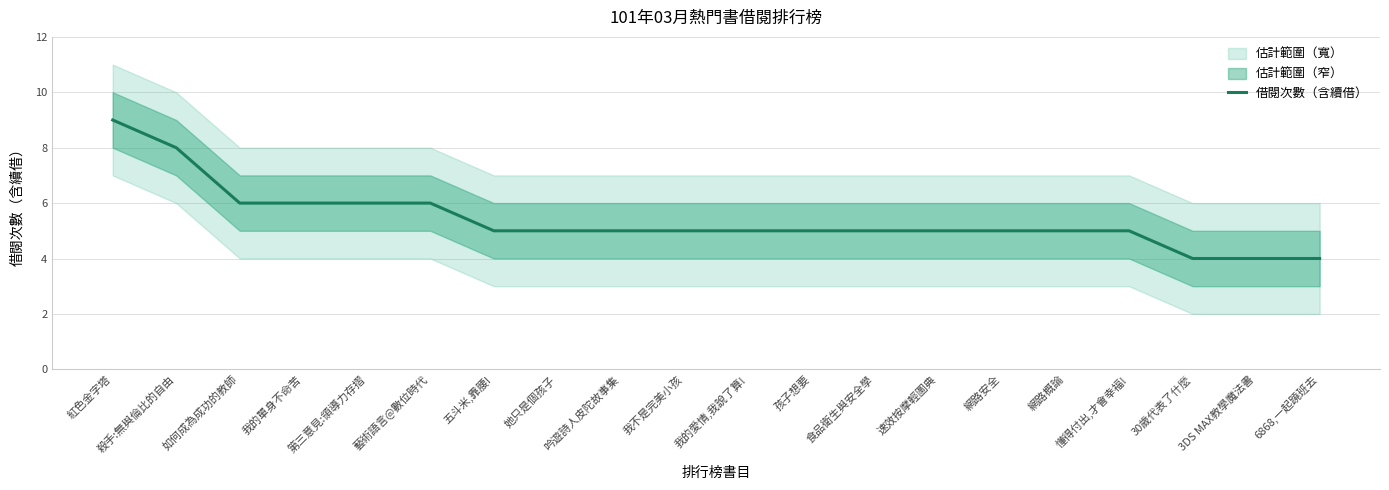

Reading left to right, list all the values displayed in this chart.

紅色金字塔=9	殺手:無與倫比的自由=8	如何成為成功的教師=6	我的單身不命苦=6	第三意見:領導力存摺=6	藝術語言@數位時代=6	五斗米,靠腰!=5	她只是個孩子=5	吟遊詩人皮陀故事集=5	我不是完美小孩=5	我的愛情,我說了算!=5	孩子想要=5	食品衛生與安全學=5	速效按摩輕圖典=5	網路安全=5	網路概論=5	懂得付出,才會幸福!=5	30歲代表了什麼=4	3DS MAX教學魔法書=4	6868,一起蹺班去=4